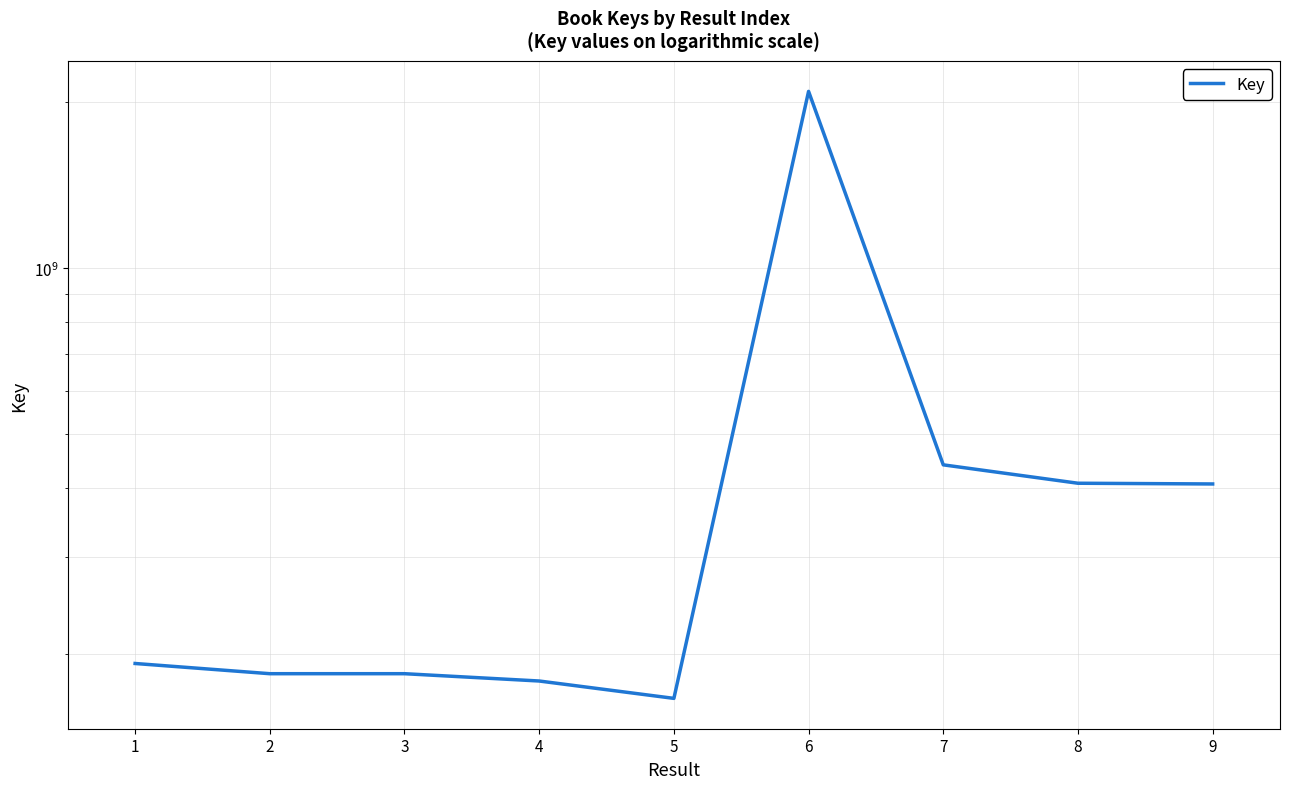

Where is the first local maximum?

3